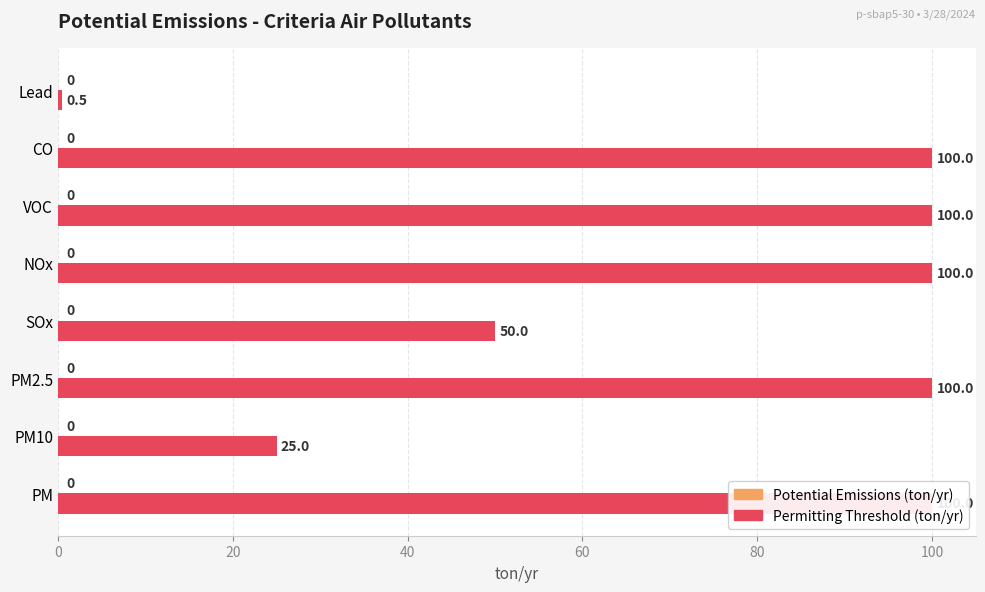

How many groups of bars are there?

8